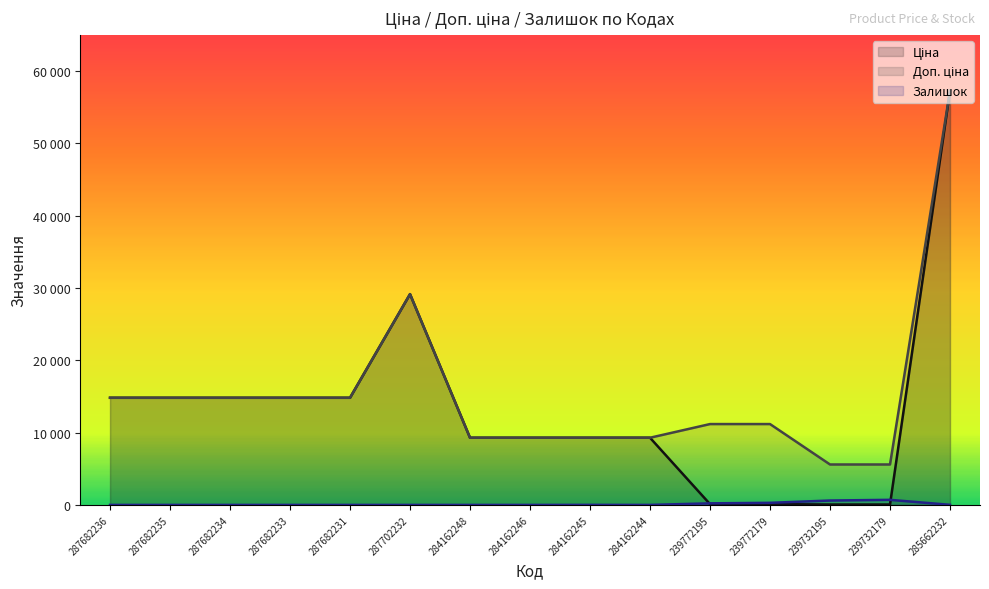

The Ціна series shows 74.7 at 239732179. True or false?

False